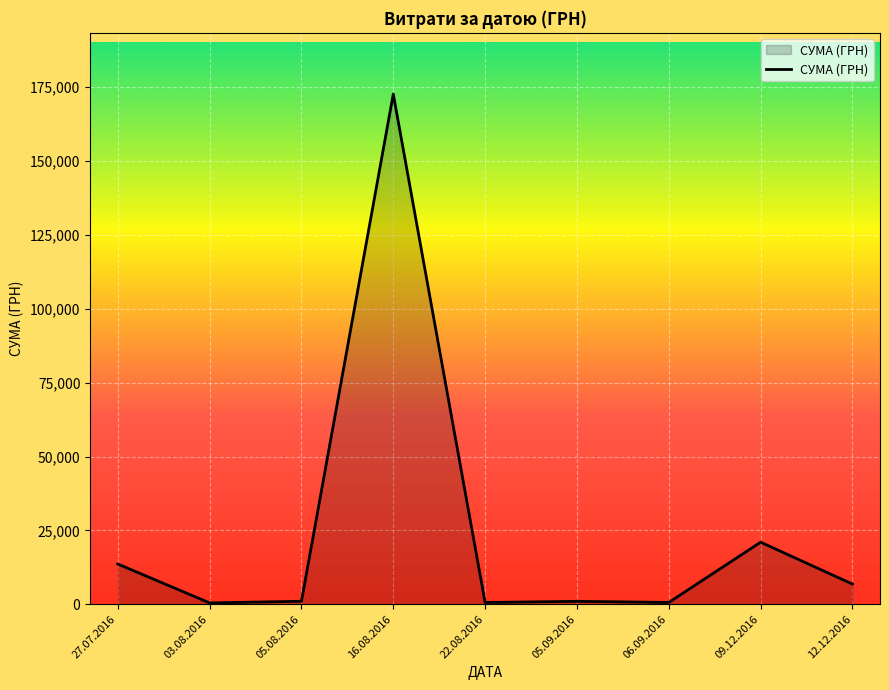

The chart shows a value of 21000.0 at 09.12.2016. True or false?

True